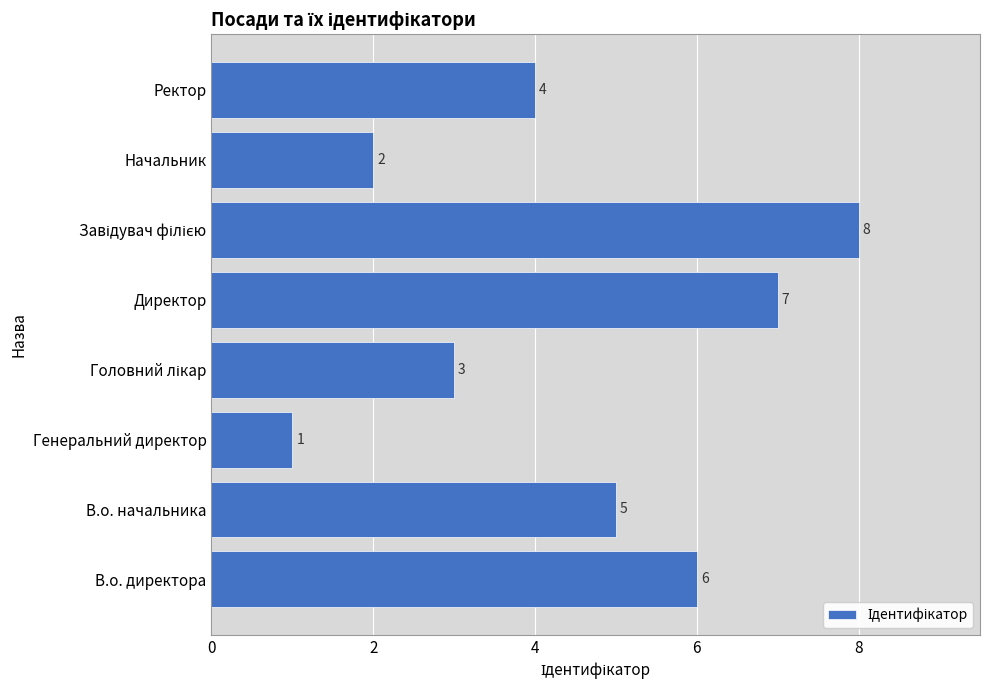

What is the difference between the maximum and minimum values?

7